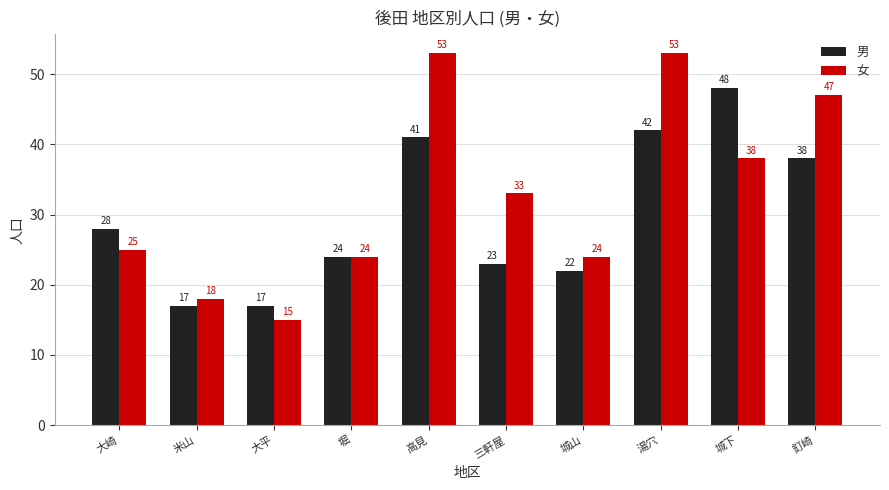

The value of 男 at 釘崎 is 12. True or false?

False